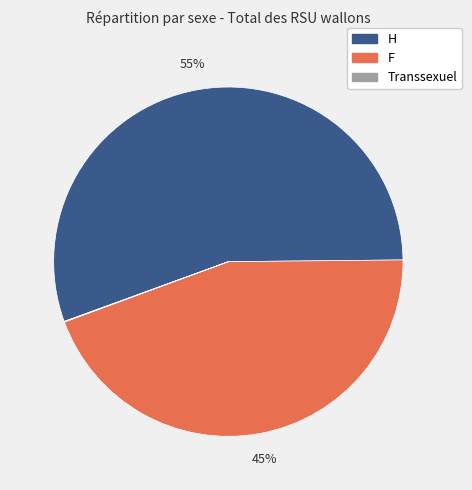

True or false: H accounts for 55% of the total.

True